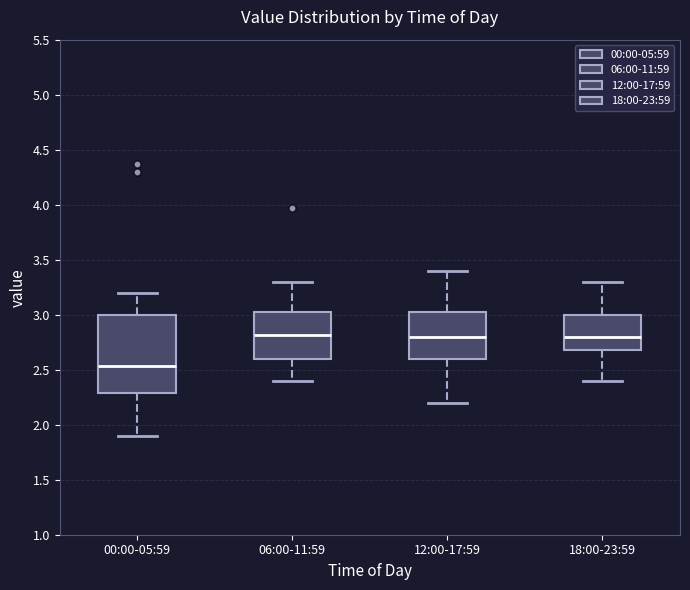

Reading left to right, read every box against the y-axis: the position of its median line, the range the box covers, and the ends of its whiskers. The values are not printed on the chart, so give them approximately, as read against the axis.

00:00-05:59: median 2.55, box 2.30 to 3.00, whiskers 1.90 to 3.20
06:00-11:59: median 2.80, box 2.60 to 3.05, whiskers 2.40 to 3.30
12:00-17:59: median 2.80, box 2.60 to 3.05, whiskers 2.20 to 3.40
18:00-23:59: median 2.80, box 2.70 to 3.00, whiskers 2.40 to 3.30